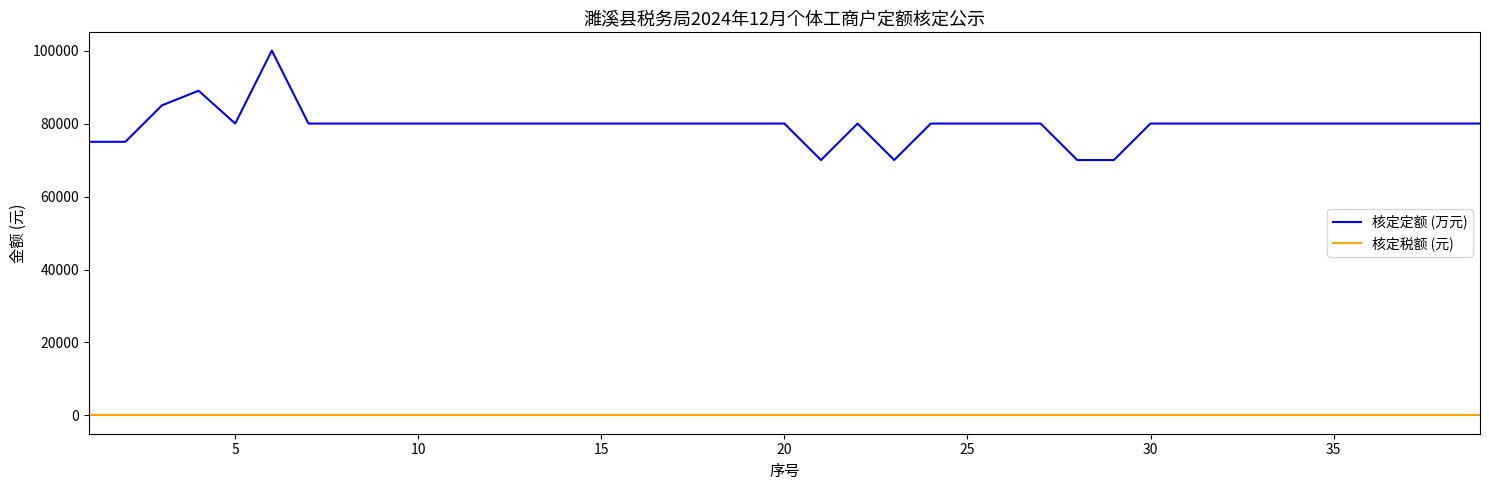

Which series has the widest spread of values?

核定定额 (万元)